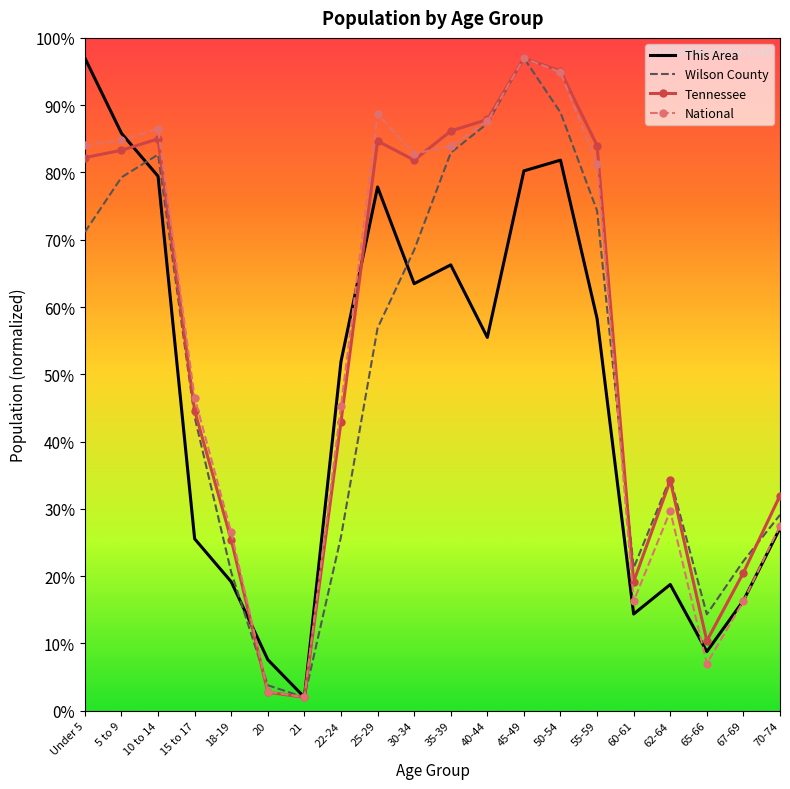

At 55-59, list the series in order from largest to smallest.

Tennessee, National, Wilson County, This Area